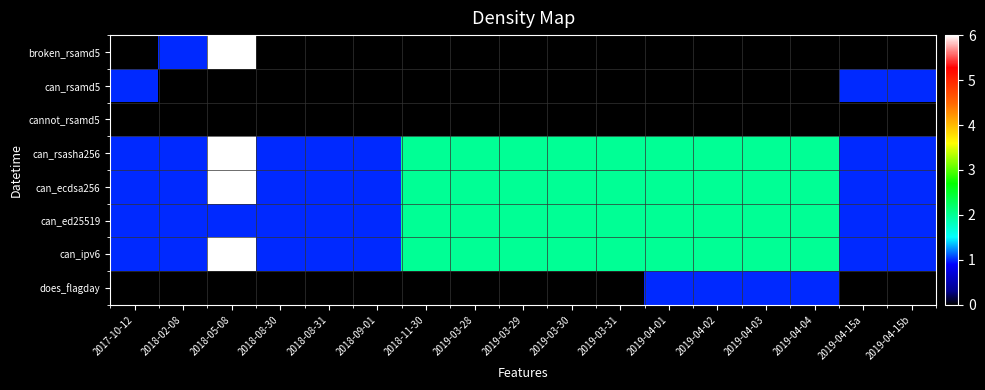

Reading right to left, transcribe all the data shown in this chart.

broken_rsamd5: 2019-04-15b=0	2019-04-15a=0	2019-04-04=0	2019-04-03=0	2019-04-02=0	2019-04-01=0	2019-03-31=0	2019-03-30=0	2019-03-29=0	2019-03-28=0	2018-11-30=0	2018-09-01=0	2018-08-31=0	2018-08-30=0	2018-05-08=6	2018-02-08=1	2017-10-12=0
can_rsamd5: 2019-04-15b=1	2019-04-15a=1	2019-04-04=0	2019-04-03=0	2019-04-02=0	2019-04-01=0	2019-03-31=0	2019-03-30=0	2019-03-29=0	2019-03-28=0	2018-11-30=0	2018-09-01=0	2018-08-31=0	2018-08-30=0	2018-05-08=0	2018-02-08=0	2017-10-12=1
cannot_rsamd5: 2019-04-15b=0	2019-04-15a=0	2019-04-04=0	2019-04-03=0	2019-04-02=0	2019-04-01=0	2019-03-31=0	2019-03-30=0	2019-03-29=0	2019-03-28=0	2018-11-30=0	2018-09-01=0	2018-08-31=0	2018-08-30=0	2018-05-08=0	2018-02-08=0	2017-10-12=0
can_rsasha256: 2019-04-15b=1	2019-04-15a=1	2019-04-04=2	2019-04-03=2	2019-04-02=2	2019-04-01=2	2019-03-31=2	2019-03-30=2	2019-03-29=2	2019-03-28=2	2018-11-30=2	2018-09-01=1	2018-08-31=1	2018-08-30=1	2018-05-08=6	2018-02-08=1	2017-10-12=1
can_ecdsa256: 2019-04-15b=1	2019-04-15a=1	2019-04-04=2	2019-04-03=2	2019-04-02=2	2019-04-01=2	2019-03-31=2	2019-03-30=2	2019-03-29=2	2019-03-28=2	2018-11-30=2	2018-09-01=1	2018-08-31=1	2018-08-30=1	2018-05-08=6	2018-02-08=1	2017-10-12=1
can_ed25519: 2019-04-15b=1	2019-04-15a=1	2019-04-04=2	2019-04-03=2	2019-04-02=2	2019-04-01=2	2019-03-31=2	2019-03-30=2	2019-03-29=2	2019-03-28=2	2018-11-30=2	2018-09-01=1	2018-08-31=1	2018-08-30=1	2018-05-08=1	2018-02-08=1	2017-10-12=1
can_ipv6: 2019-04-15b=1	2019-04-15a=1	2019-04-04=2	2019-04-03=2	2019-04-02=2	2019-04-01=2	2019-03-31=2	2019-03-30=2	2019-03-29=2	2019-03-28=2	2018-11-30=2	2018-09-01=1	2018-08-31=1	2018-08-30=1	2018-05-08=6	2018-02-08=1	2017-10-12=1
does_flagday: 2019-04-15b=0	2019-04-15a=0	2019-04-04=1	2019-04-03=1	2019-04-02=1	2019-04-01=1	2019-03-31=0	2019-03-30=0	2019-03-29=0	2019-03-28=0	2018-11-30=0	2018-09-01=0	2018-08-31=0	2018-08-30=0	2018-05-08=0	2018-02-08=0	2017-10-12=0